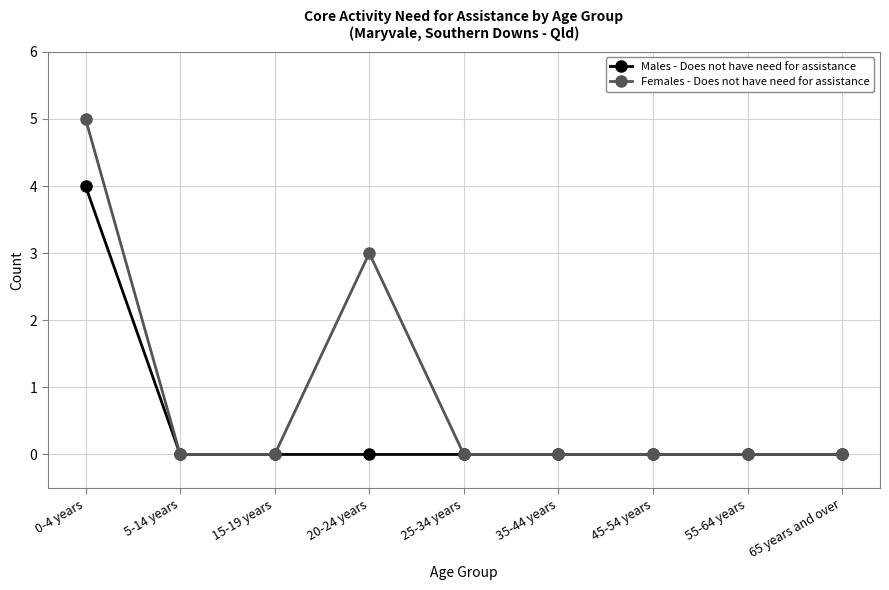

True or false: Females - Does not have need for assistance has a value of 0 at 25-34 years.

True